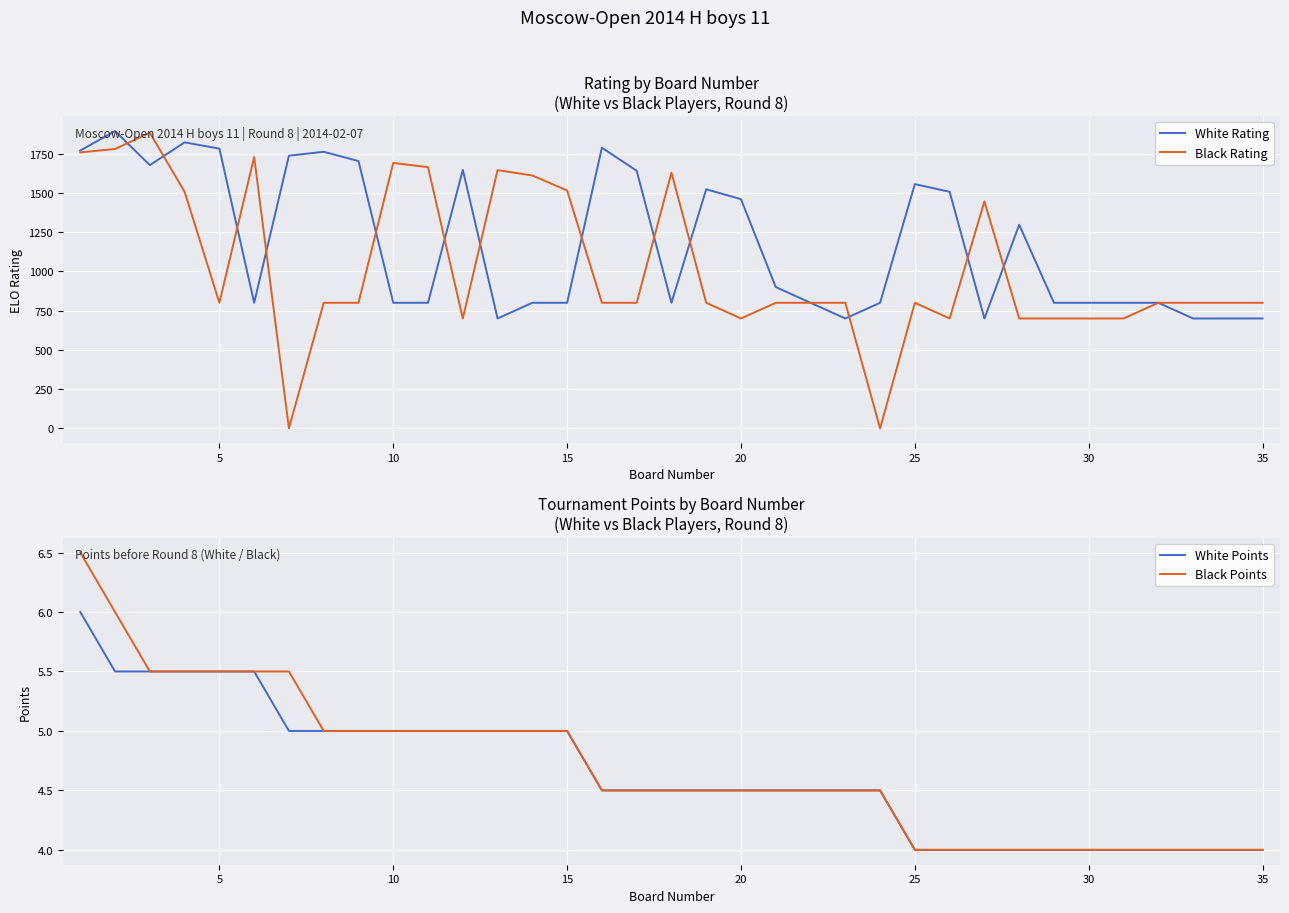

True or false: White Points has a value of 2.3 at 20.

False